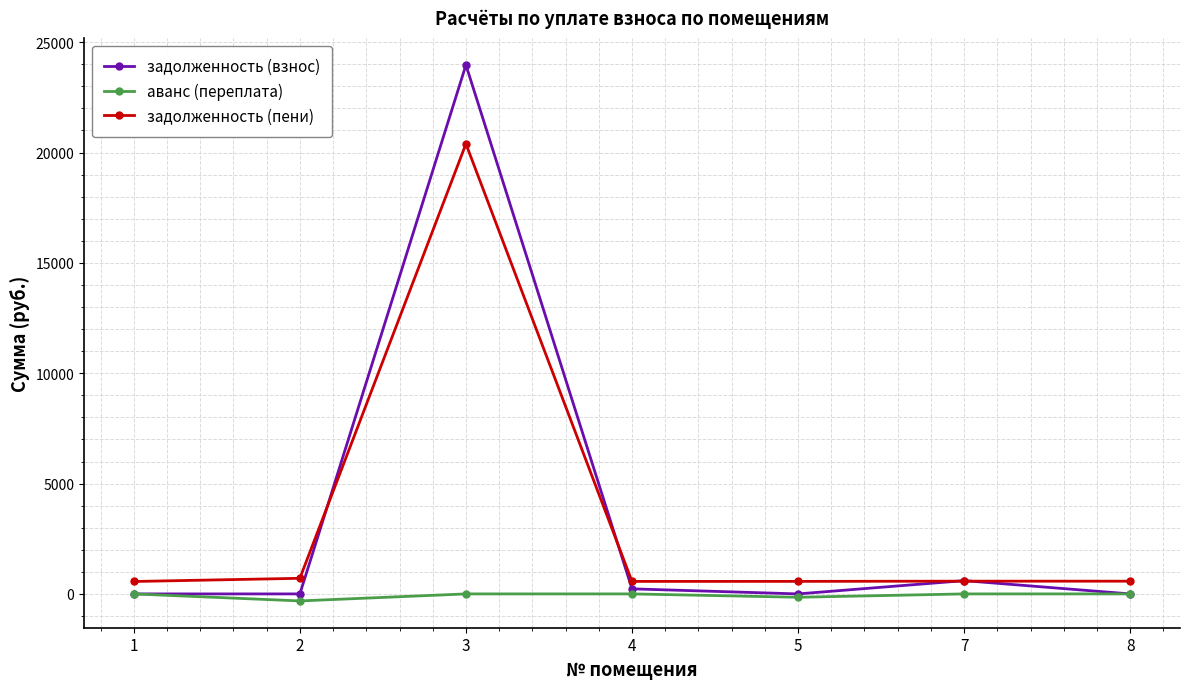

The value of аванс (переплата) at 5 is -151.1. True or false?

True